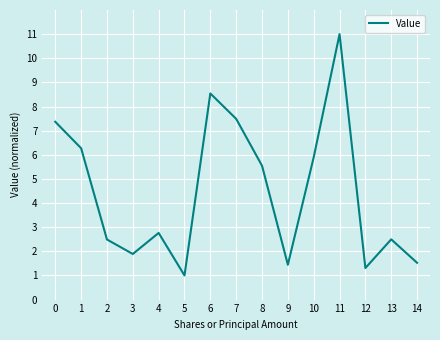

Which category has the highest value across all series?

11